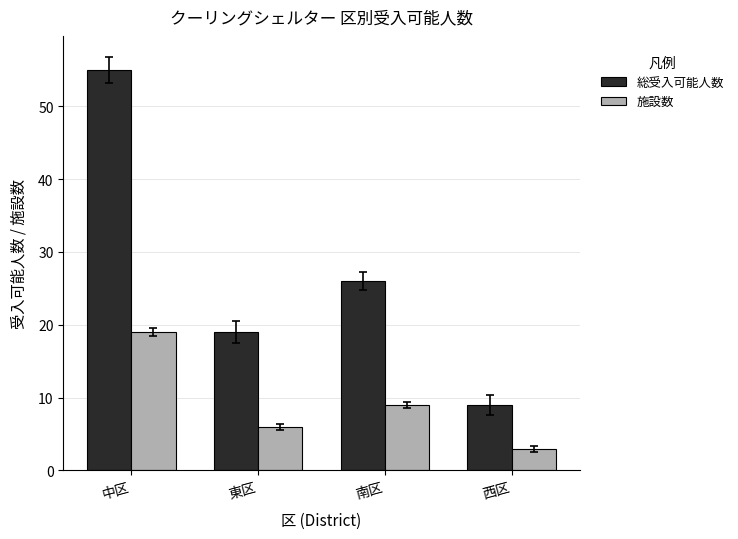

What is the label of the 4th bar from the right?

中区